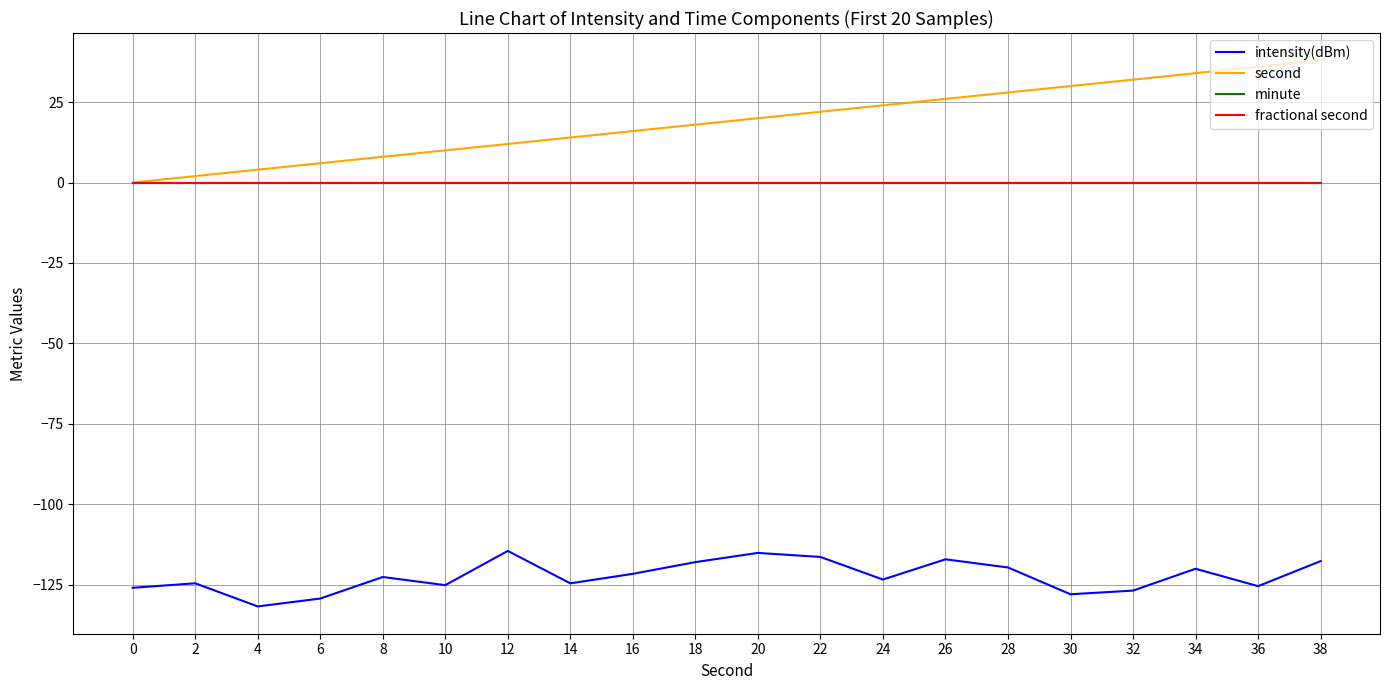

Which has a higher value, 30 or 16?

16